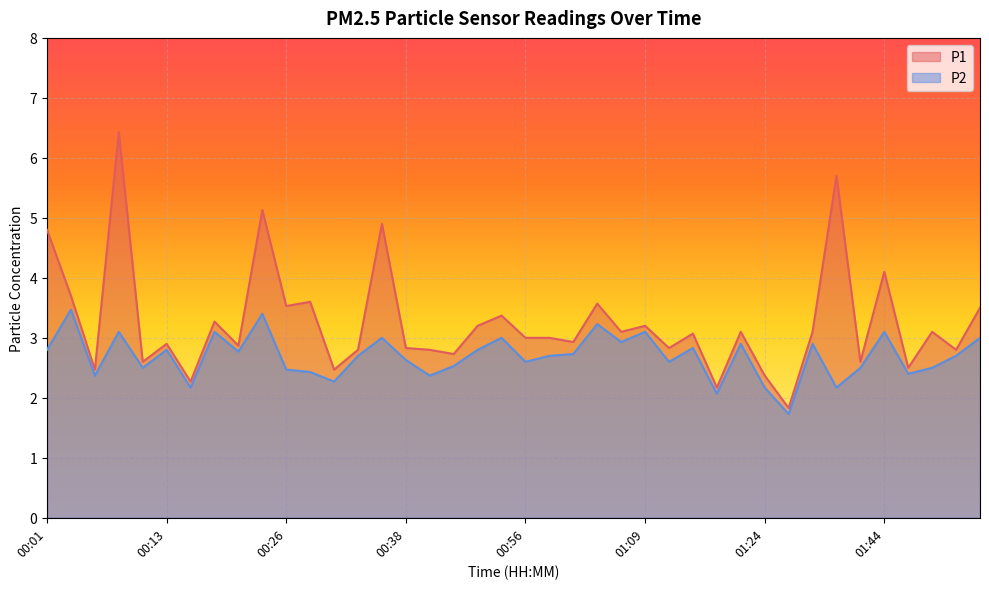

Reading left to right, transcribe all the data shown in this chart.

P1: 00:01=4.8	00:04=3.7	00:06=2.5	00:09=6.4	00:11=2.6	00:13=2.9	00:16=2.3	00:18=3.3	00:21=2.9	00:23=5.1	00:26=3.5	00:28=3.6	00:31=2.5	00:33=2.8	00:36=4.9	00:38=2.8	00:40=2.8	00:43=2.7	00:51=3.2	00:54=3.4	00:56=3.0	00:59=3.0	01:01=2.9	01:04=3.6	01:06=3.1	01:09=3.2	01:11=2.8	01:14=3.1	01:16=2.2	01:19=3.1	01:24=2.4	01:27=1.8	01:30=3.1	01:36=5.7	01:38=2.6	01:44=4.1	01:47=2.5	01:52=3.1	01:58=2.8	02:03=3.5
P2: 00:01=2.8	00:04=3.5	00:06=2.4	00:09=3.1	00:11=2.5	00:13=2.8	00:16=2.2	00:18=3.1	00:21=2.8	00:23=3.4	00:26=2.5	00:28=2.4	00:31=2.3	00:33=2.7	00:36=3.0	00:38=2.6	00:40=2.4	00:43=2.5	00:51=2.8	00:54=3.0	00:56=2.6	00:59=2.7	01:01=2.7	01:04=3.2	01:06=2.9	01:09=3.1	01:11=2.6	01:14=2.8	01:16=2.1	01:19=2.9	01:24=2.2	01:27=1.7	01:30=2.9	01:36=2.2	01:38=2.5	01:44=3.1	01:47=2.4	01:52=2.5	01:58=2.7	02:03=3.0